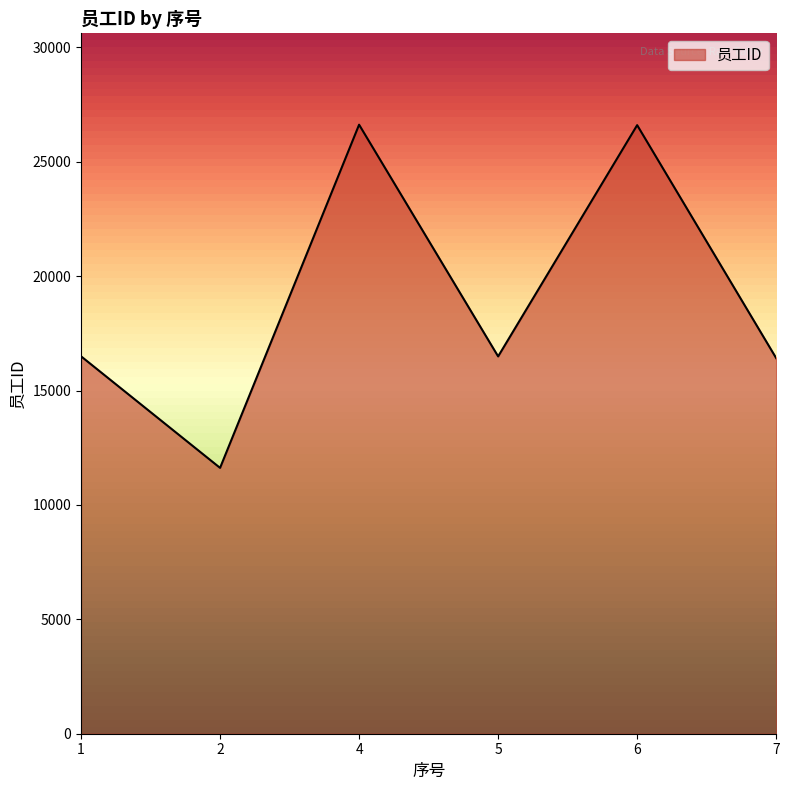

Count the number of data series in this chart.

1